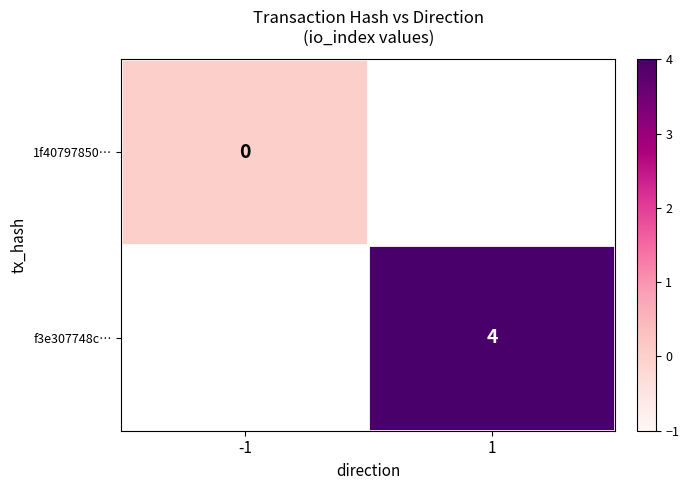

Between 1 and -1, which is larger?

-1